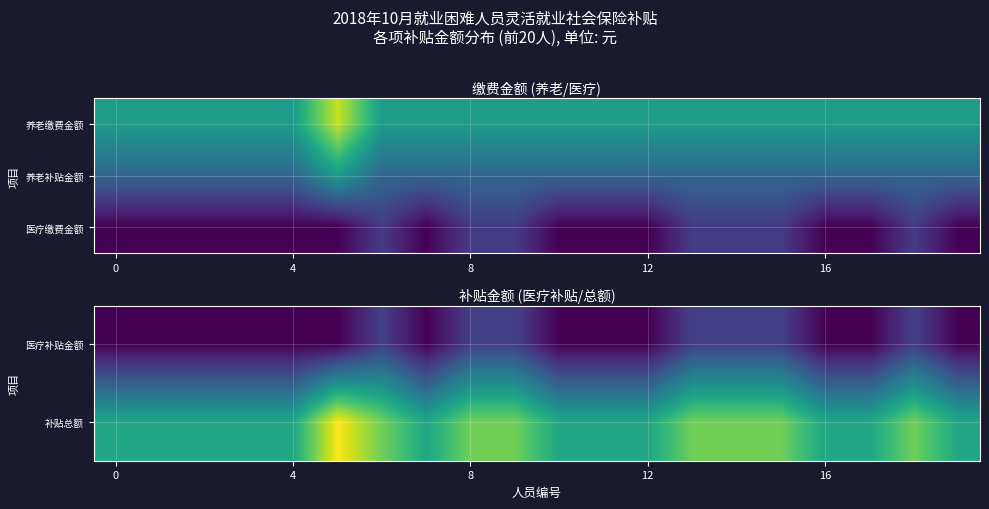

Between 17 and 7, which is larger?

17